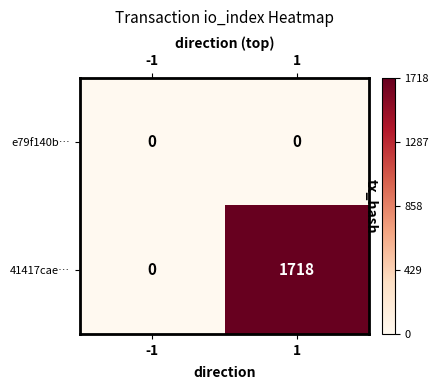

At which category does the chart reach its minimum across all series?

-1